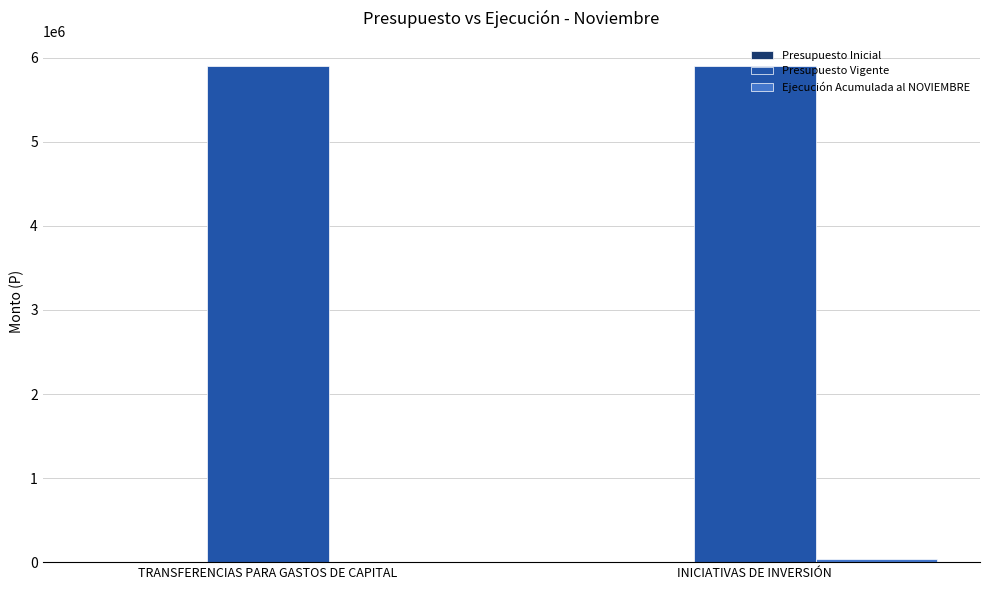

Does the chart contain stacked bars?

No